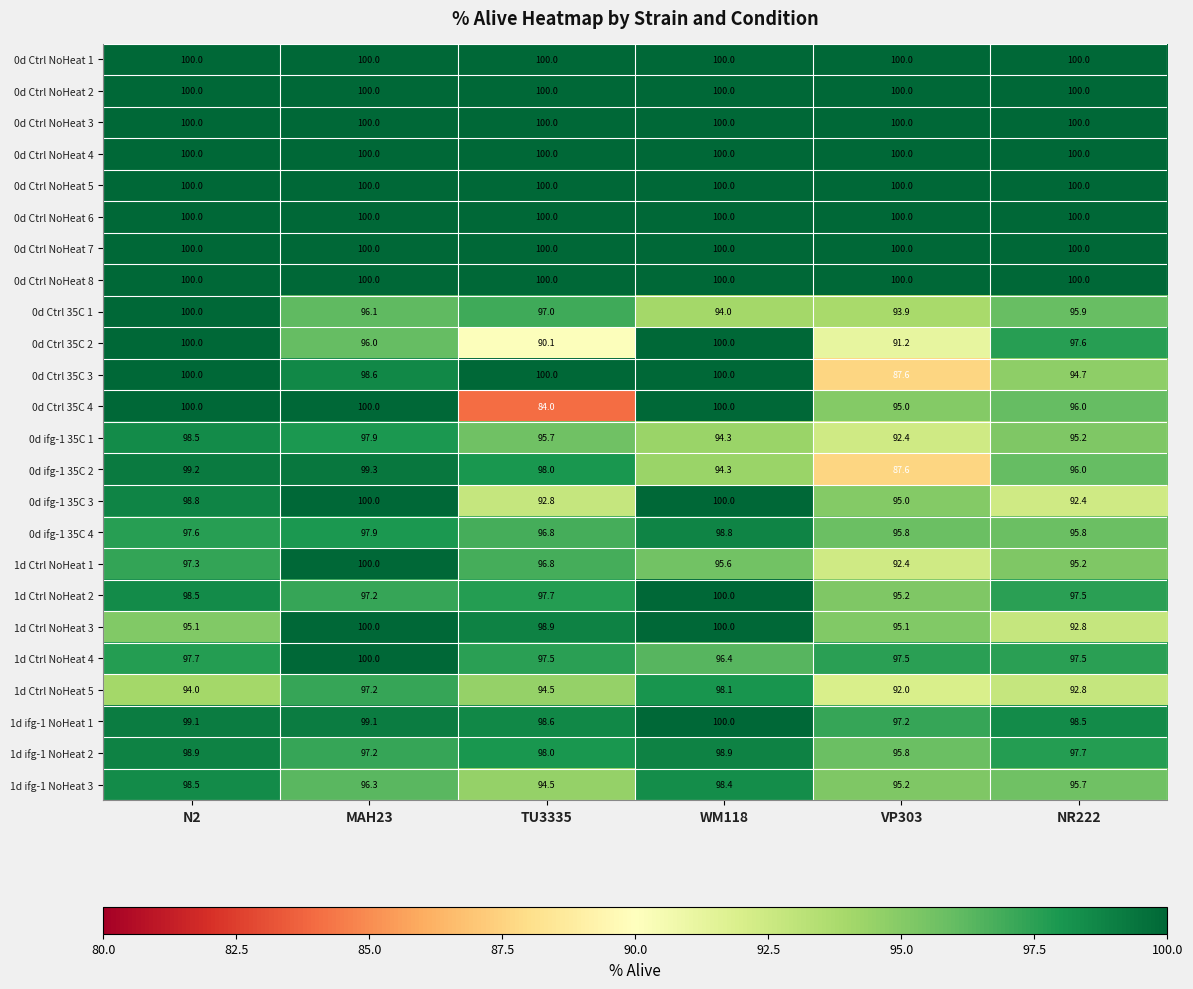

Which series has the widest spread of values?

0d Ctrl 35C 4